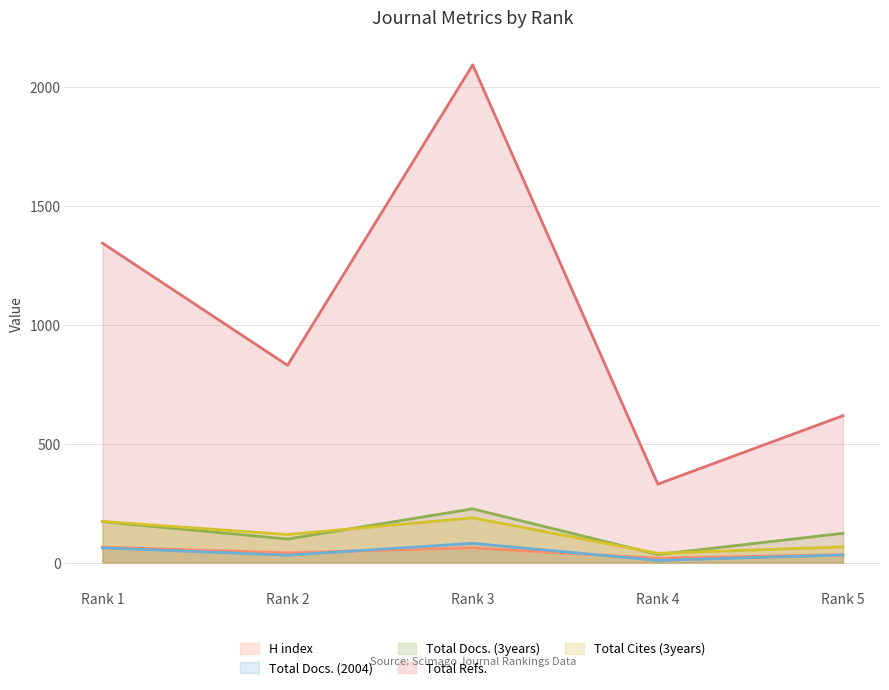

What are all the series names shown in the legend?

H index, Total Docs. (2004), Total Docs. (3years), Total Refs., Total Cites (3years)